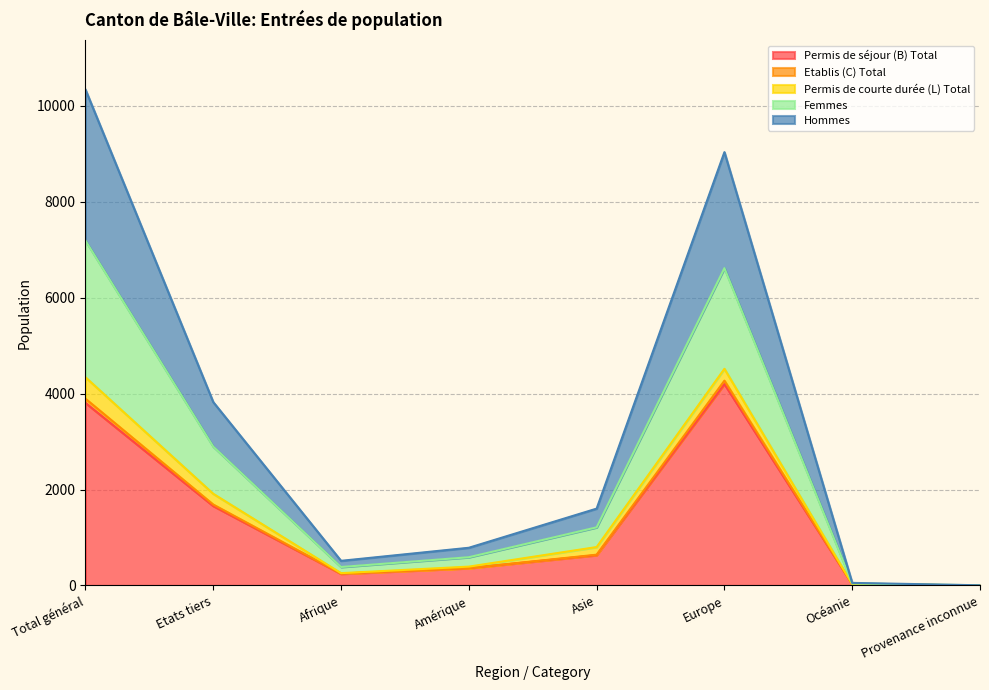

The Permis de séjour (B) Total series shows 3805 at Total général. True or false?

True